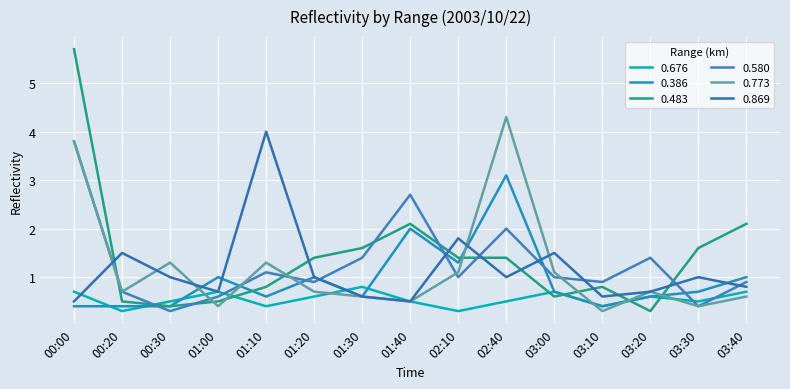

At how many categories does at least one series exceed 2?

5